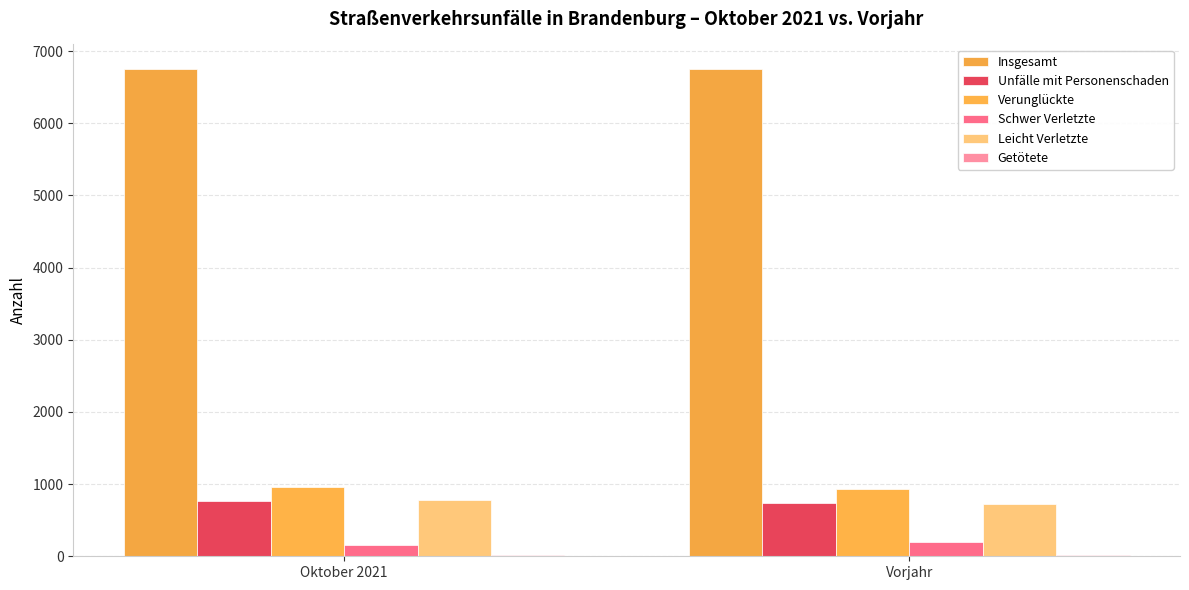

How many groups of bars are there?

2